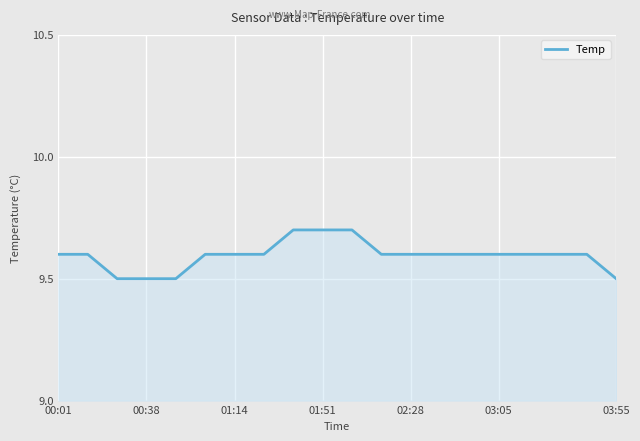

What is the smallest value displayed?

9.5